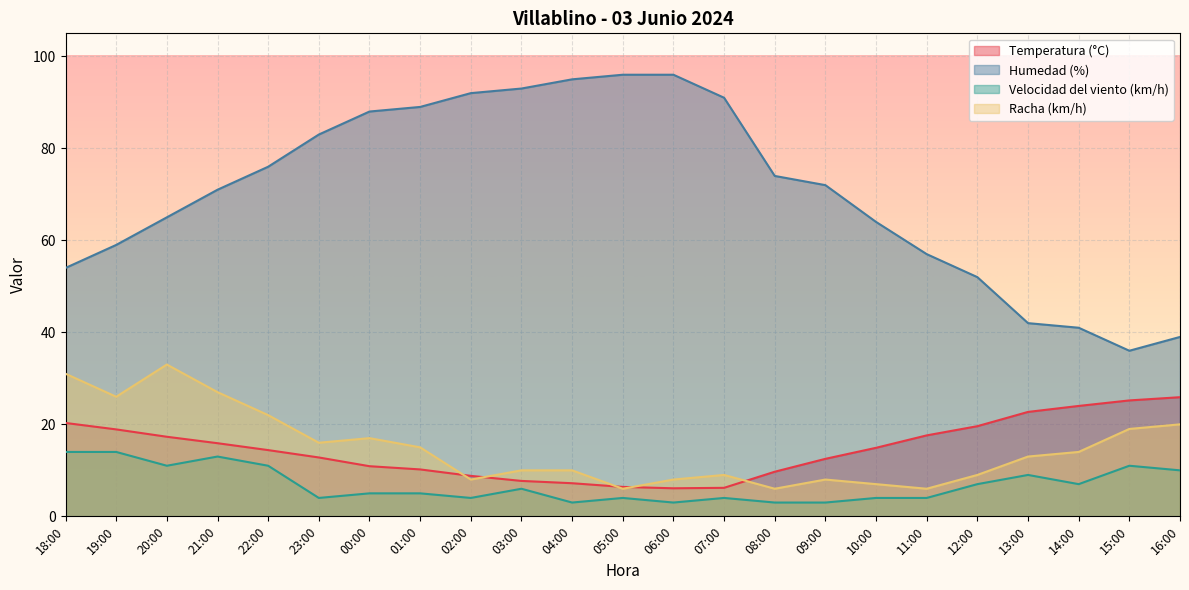

What is the lowest value of the Racha (km/h) series?

6.0